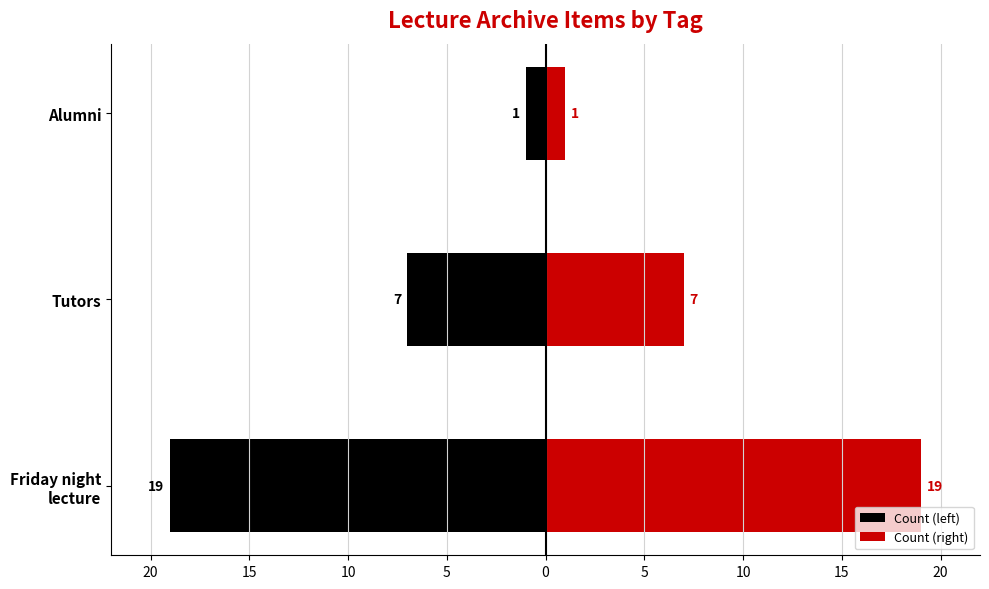

How many groups of bars are there?

3